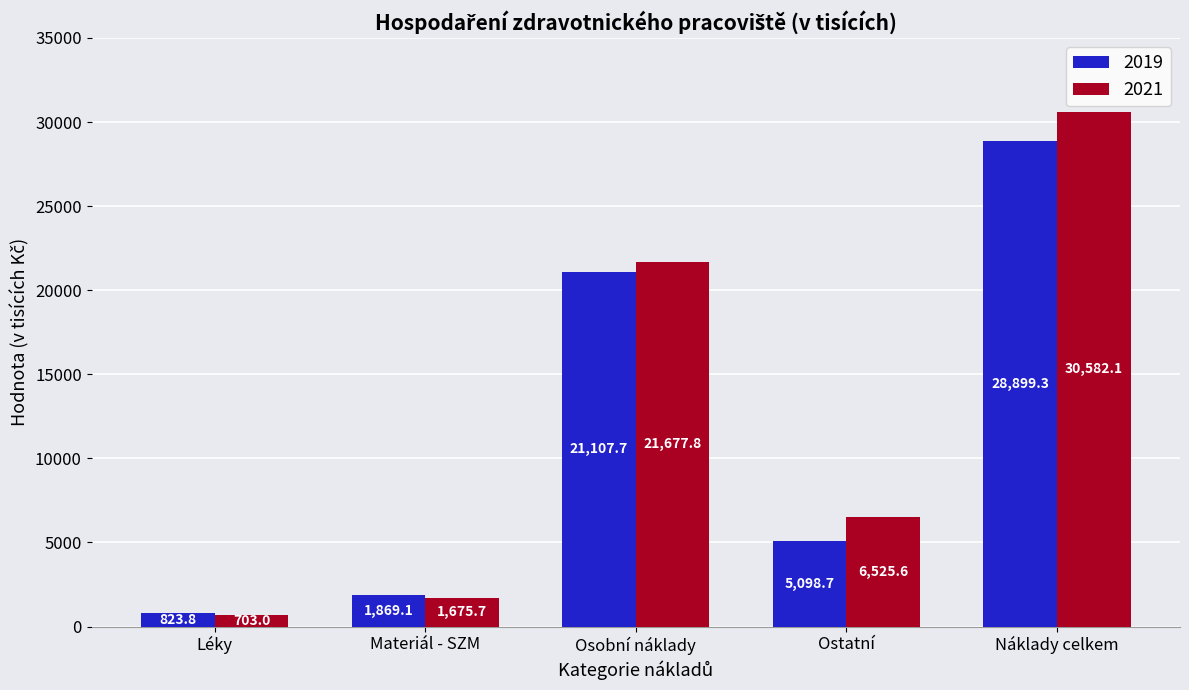

Reading right to left, list all the values displayed in this chart.

2019: Náklady celkem=28899.3	Ostatní=5098.7	Osobní náklady=21107.7	Materiál - SZM=1869.1	Léky=823.8
2021: Náklady celkem=30582.1	Ostatní=6525.6	Osobní náklady=21677.8	Materiál - SZM=1675.7	Léky=703.0